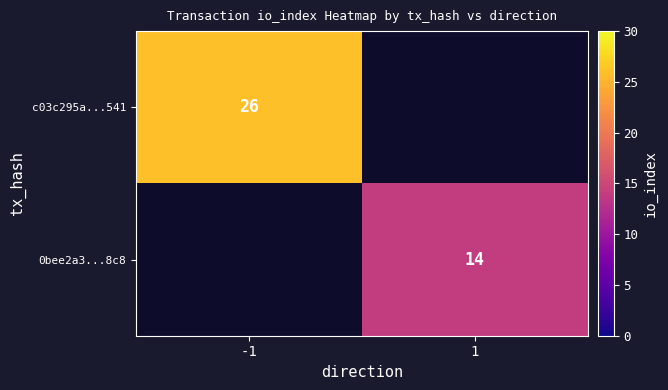

Is it true that 0bee2a3...8c8 equals 20.6 at 1?

False